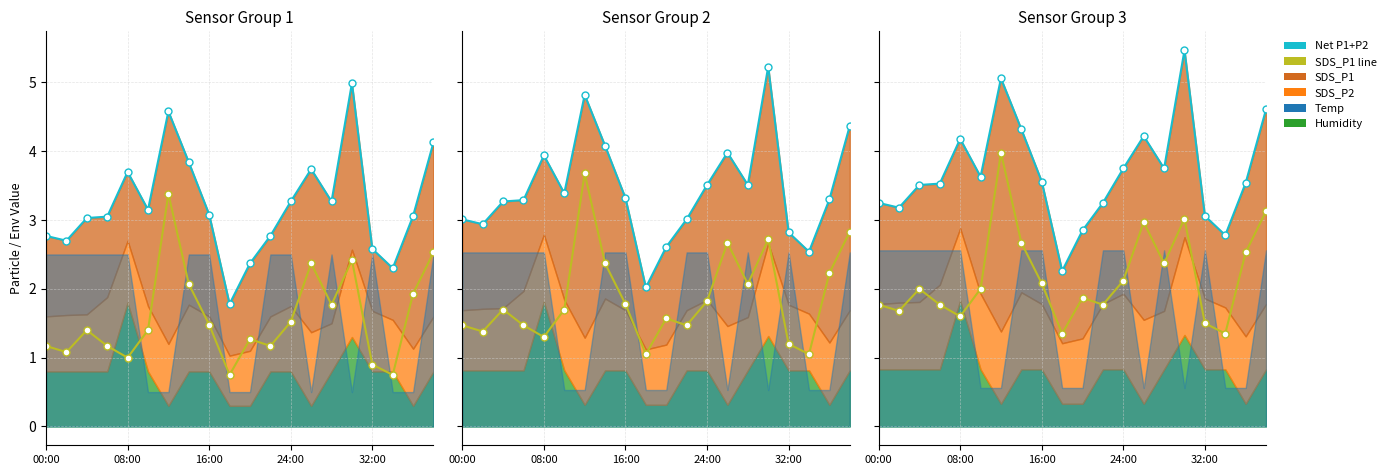

Read the Net P1+P2 value at 19.

4.6